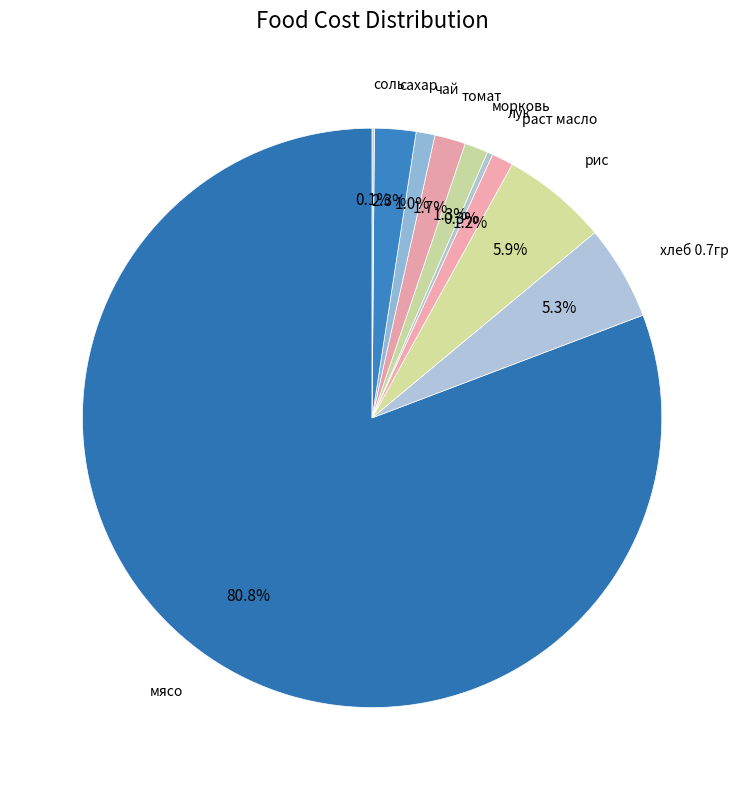

Which slice is the smallest?

соль